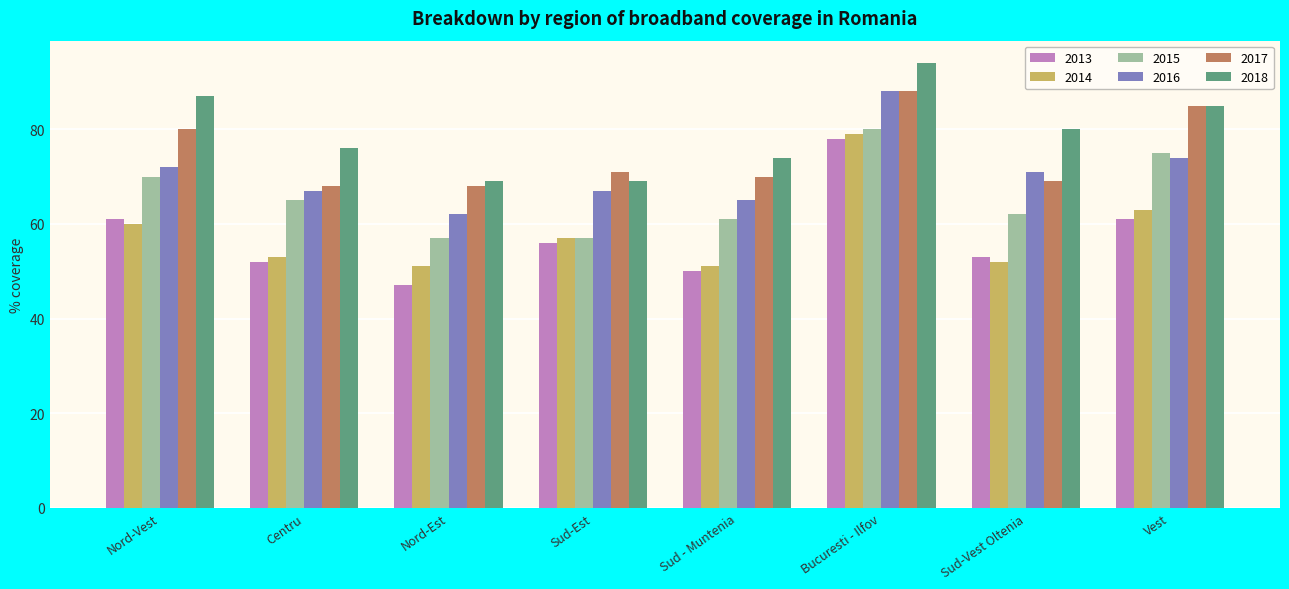

Is it true that 2013 equals 52 at Centru?

True